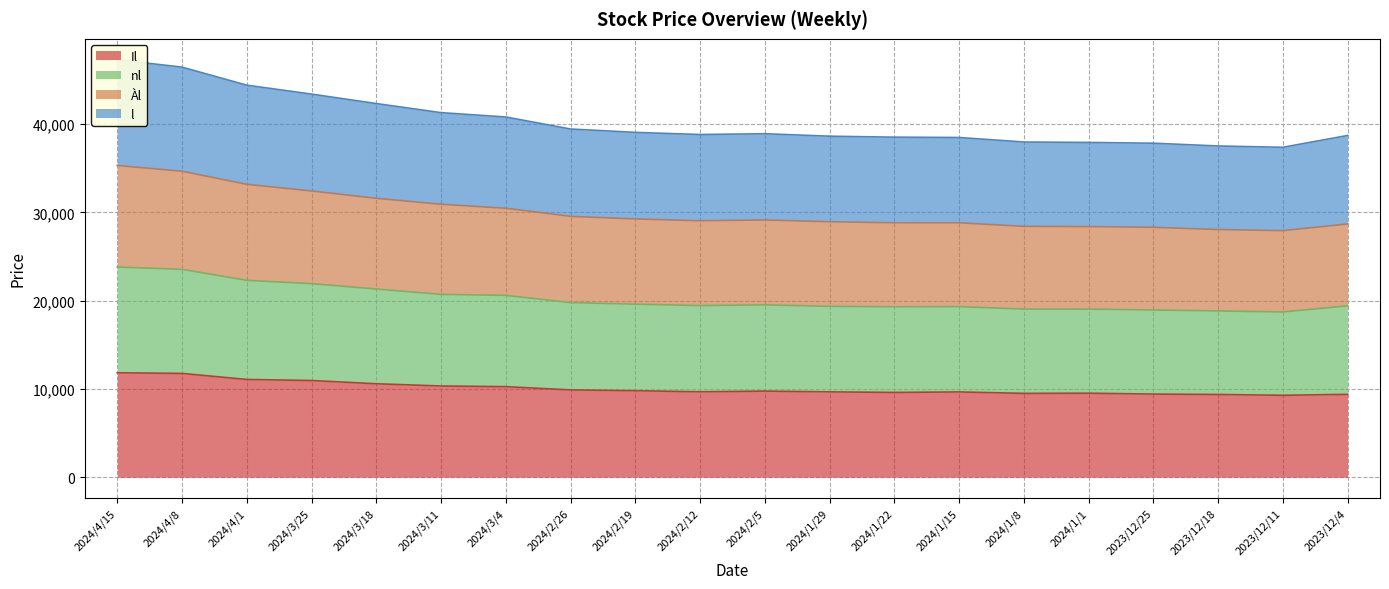

Rank the series by their maximum value, from lowest to highest.

Il, l, Àl, nl